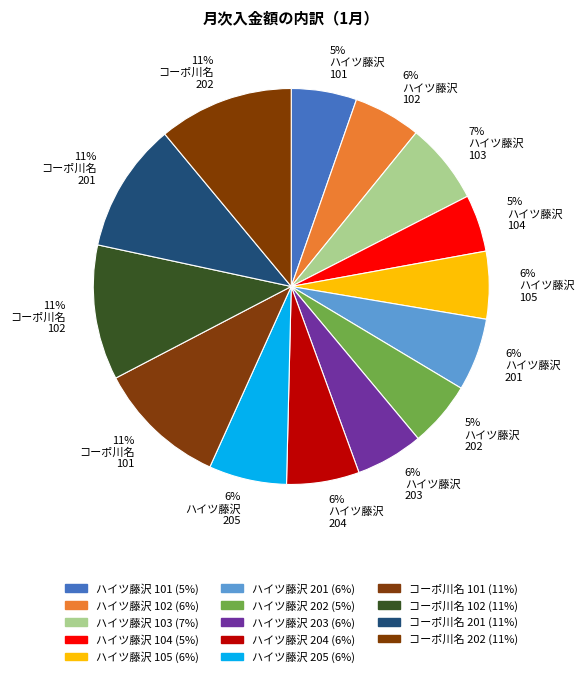

Combined, do 11% コーポ川名 102 and 11% コーポ川名 201 account for over 50%?

No